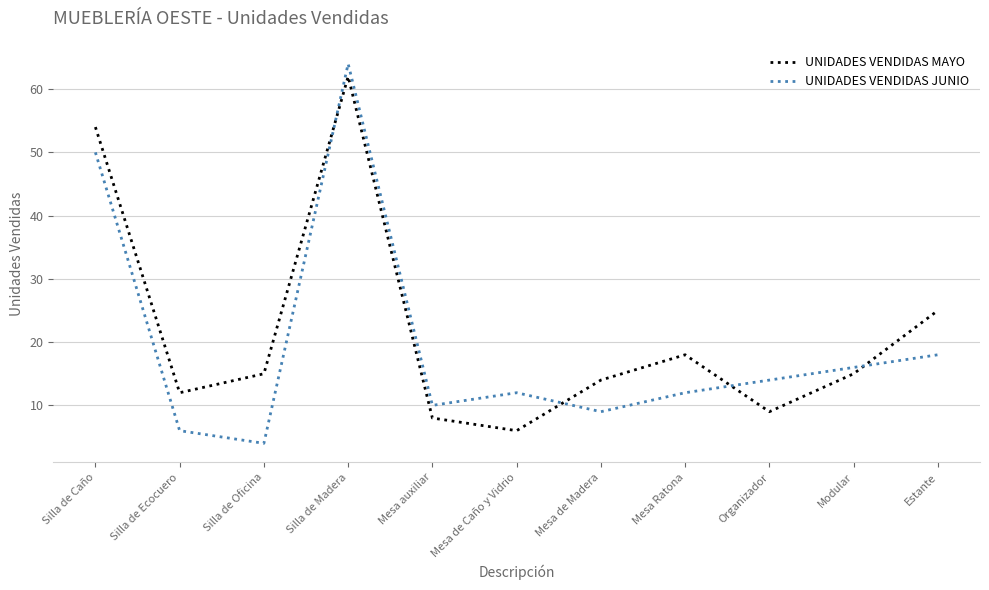

What is the lowest value of the UNIDADES VENDIDAS MAYO series?

6